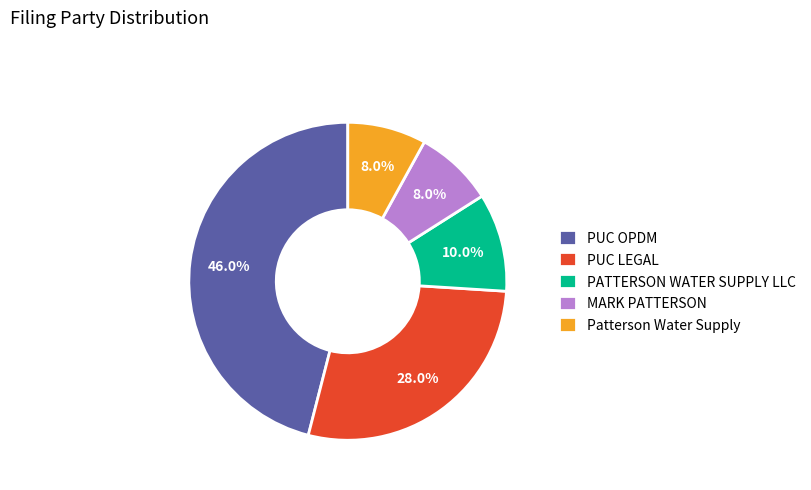

To the nearest percent, what portion does PATTERSON WATER SUPPLY LLC represent?

10%